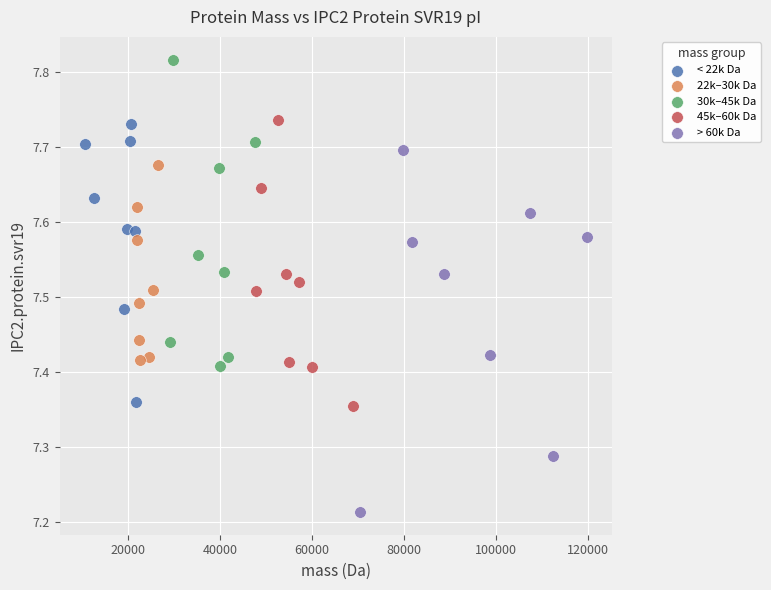

Which series reaches the maximum Y coordinate?

30k–45k Da